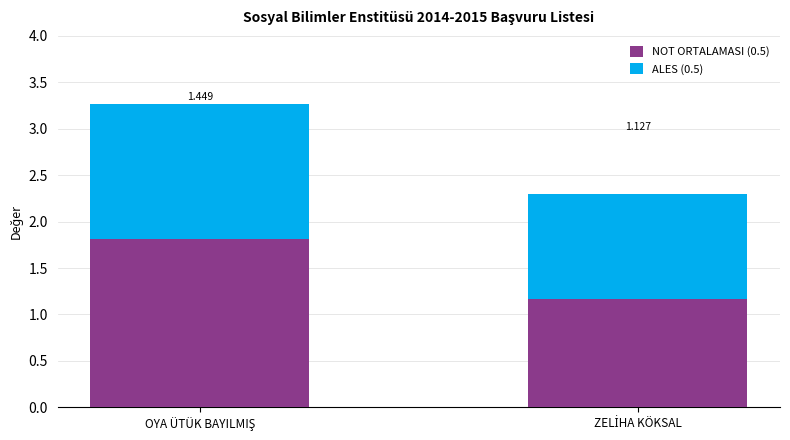

How many NOT ORTALAMASI (0.5) values are between 1 and 2?

2